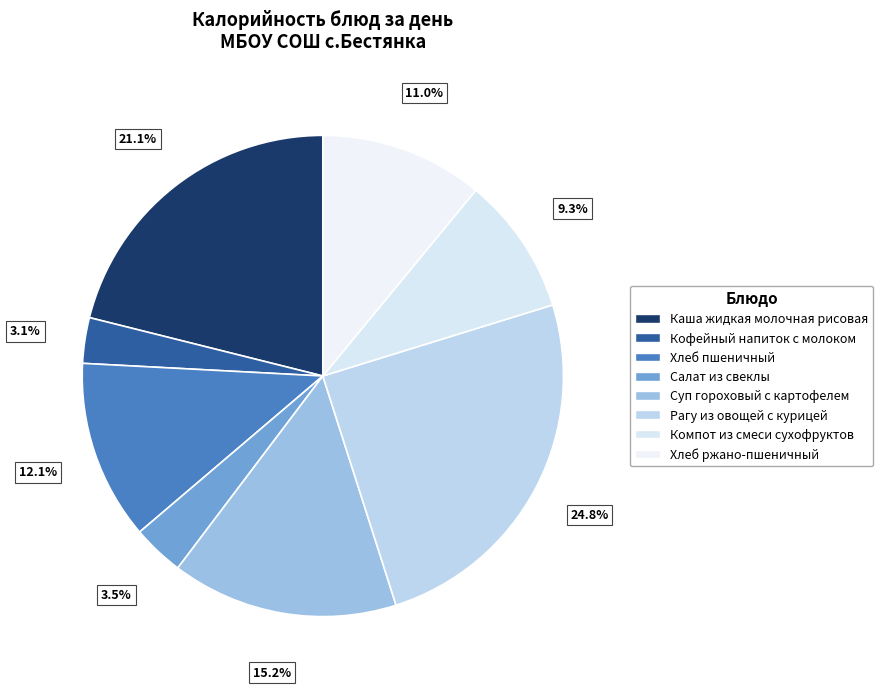

To the nearest percent, what is the average slice percentage?

12%